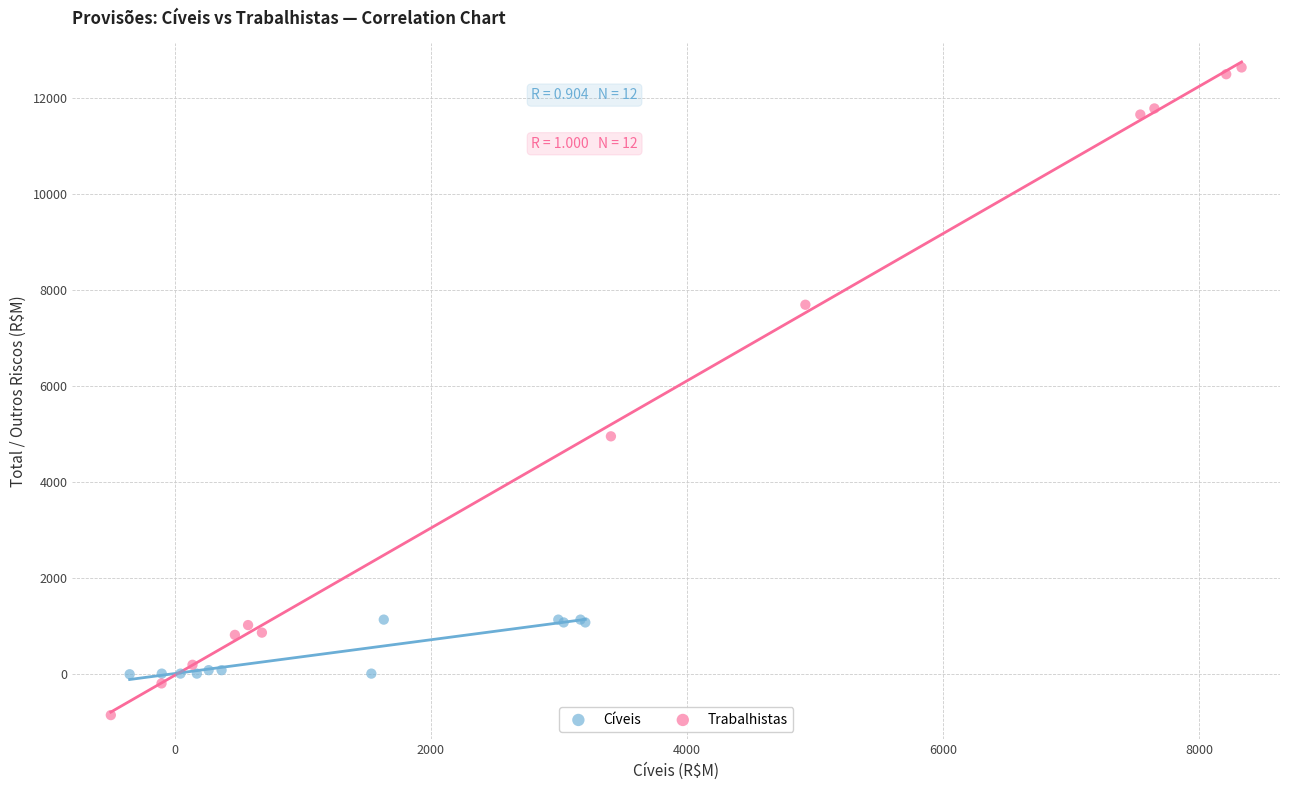

Which series reaches the maximum Y coordinate?

Trabalhistas